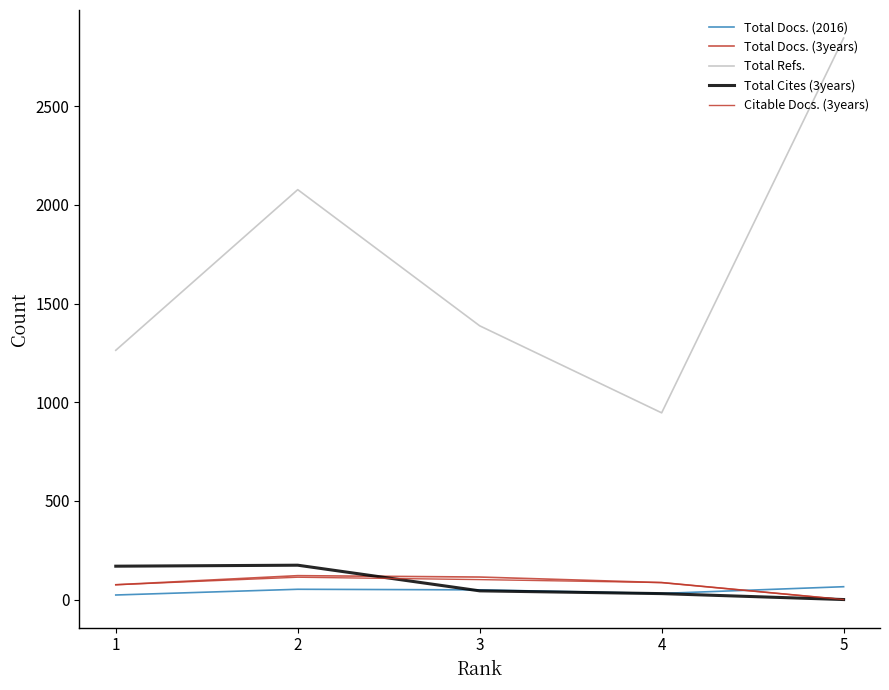

How many lines are shown in the chart?

5